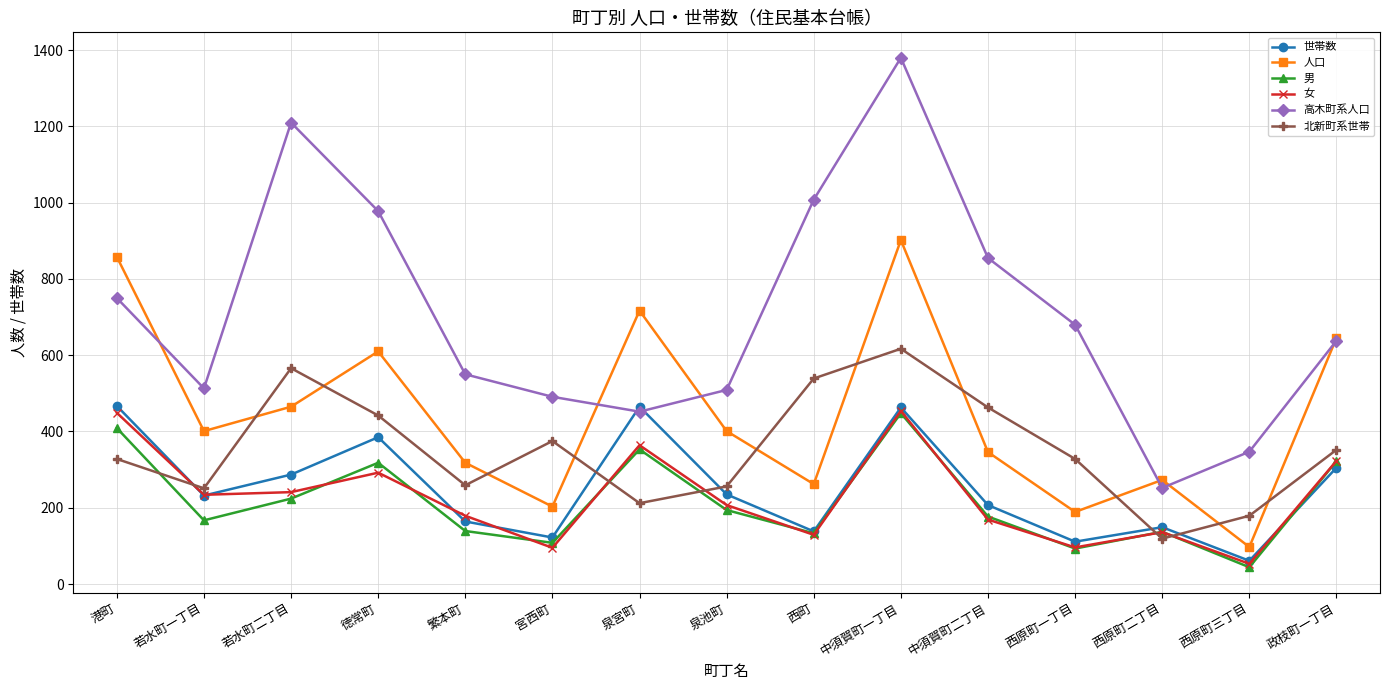

What is the sum of all 世帯数 values?

3791